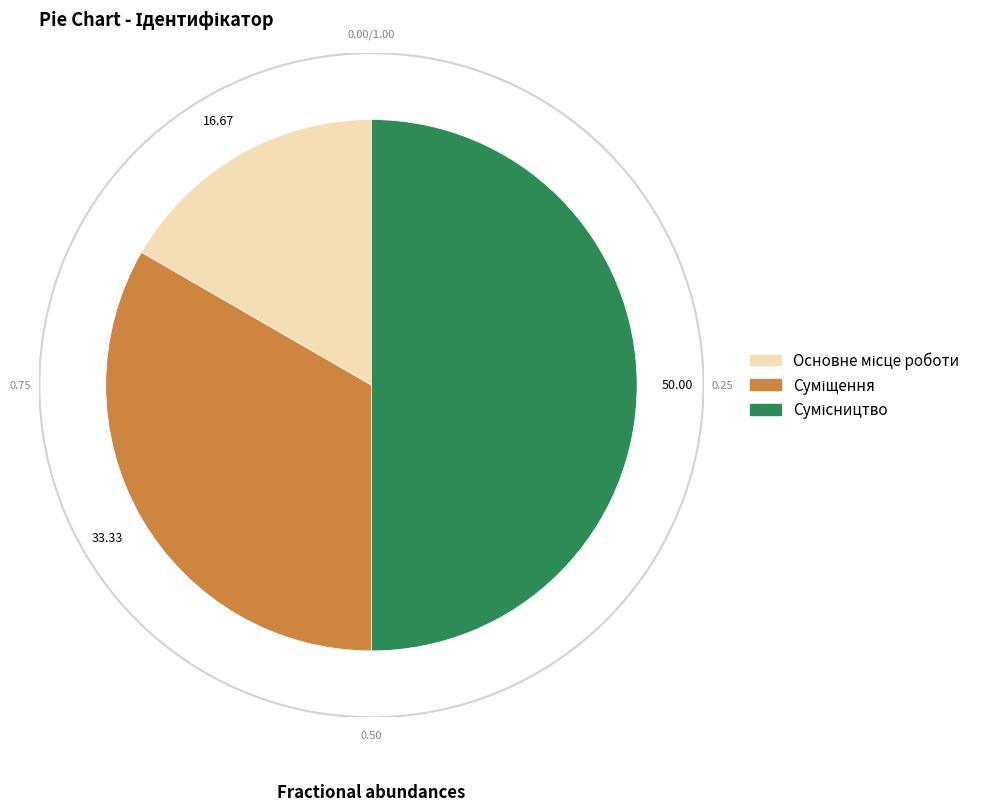

Between Суміщення and Сумісництво, which is larger?

Сумісництво